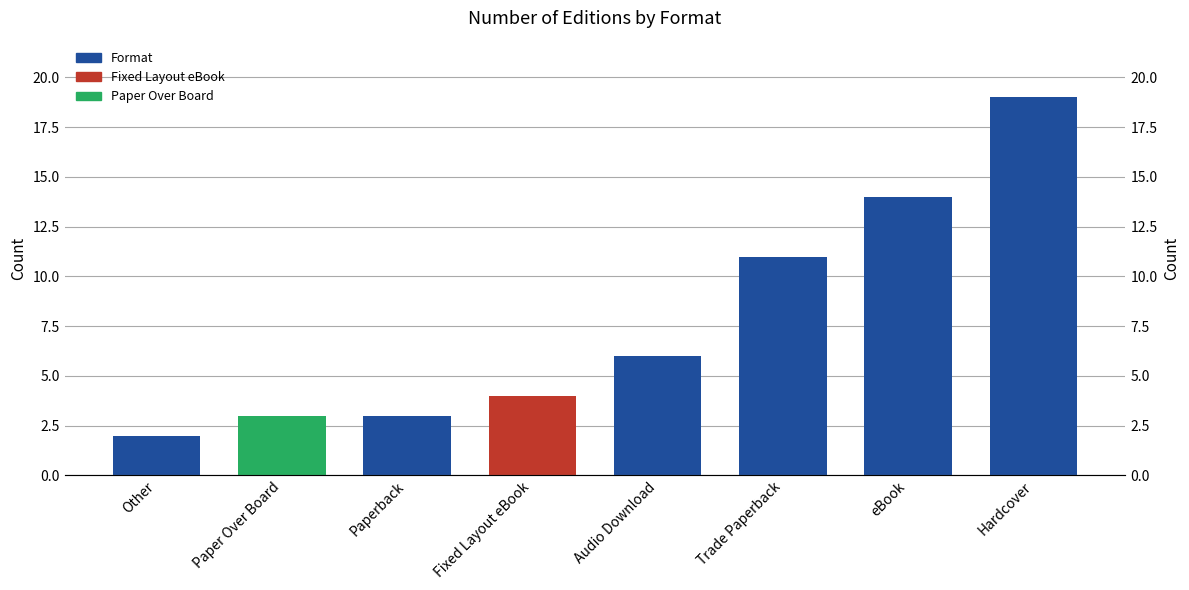

What is the average value?

8